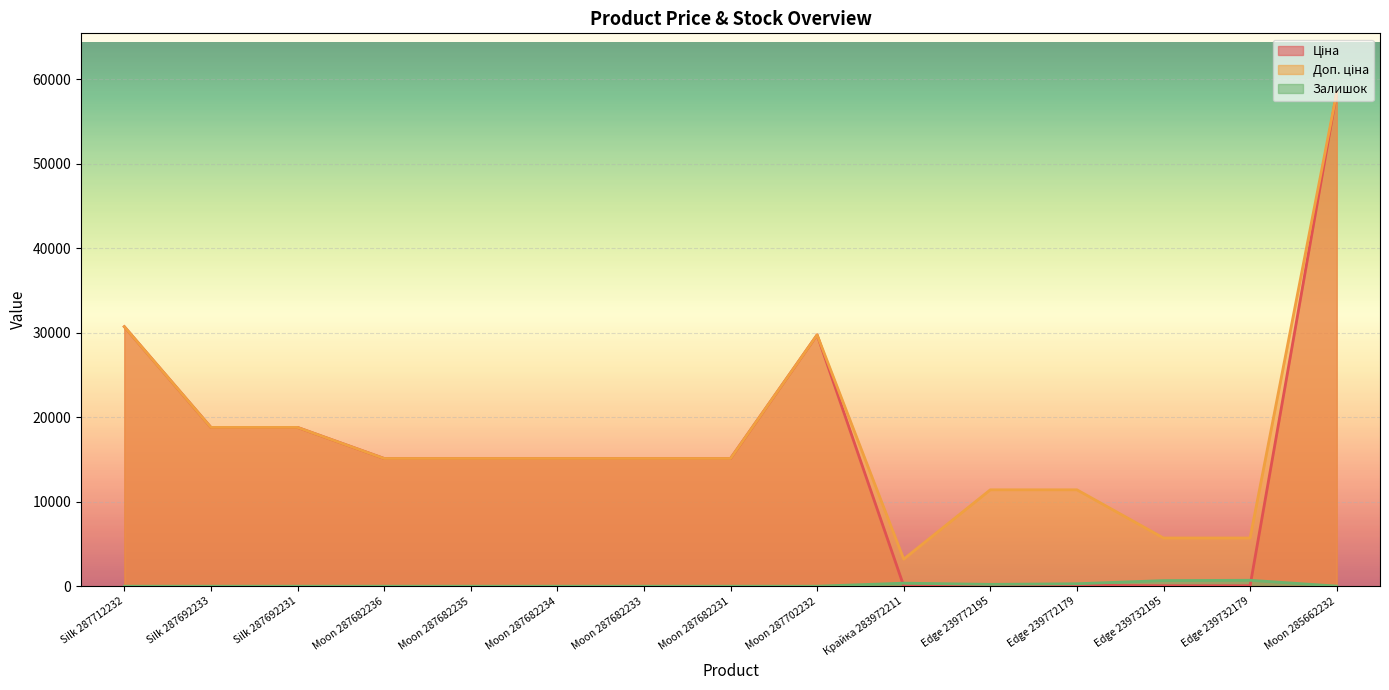

How many values in the Доп. ціна series exceed 15120?

5